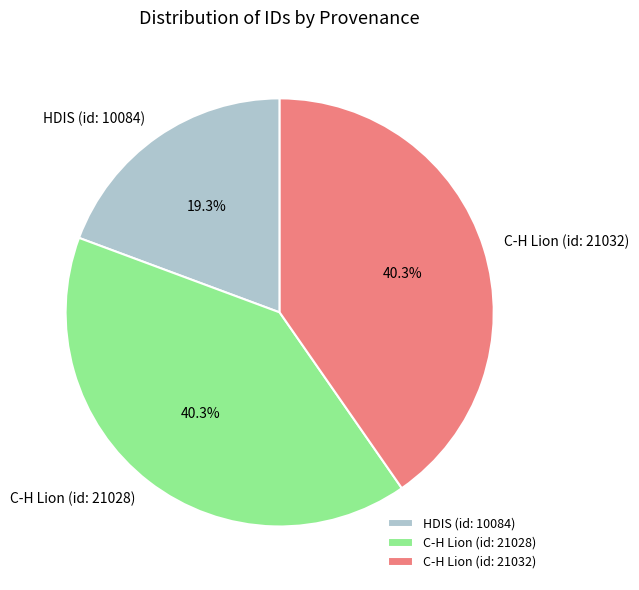

Does C-H Lion (id: 21028) account for over 50% of the chart?

No